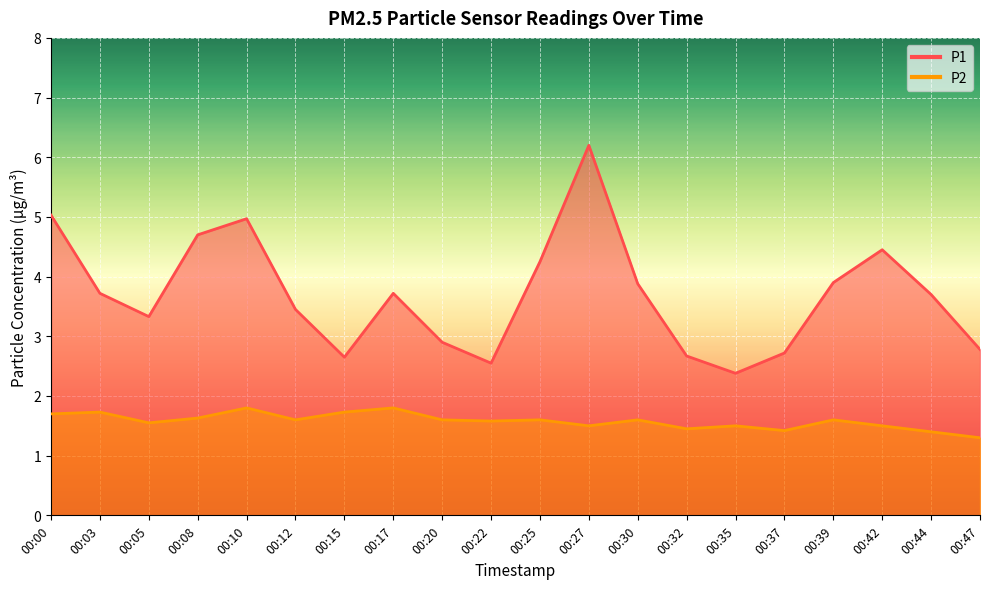

True or false: P1 and P2 cross at least once.

False